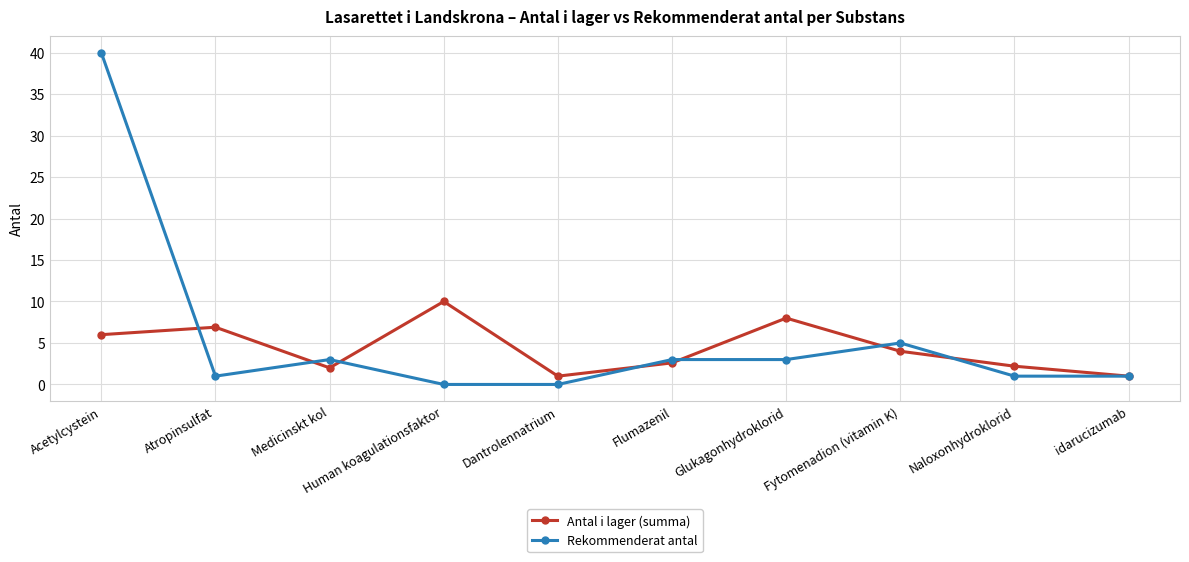

What position from the right is Dantrolennatrium?

6